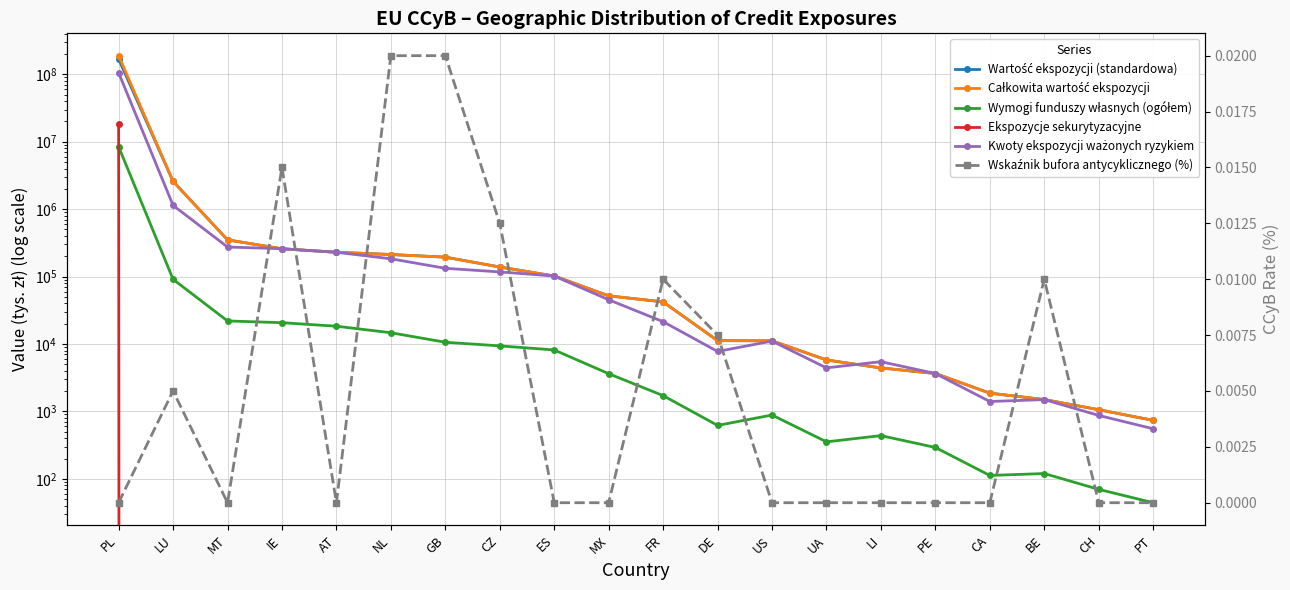

Which has a higher value, MT or PL?

PL